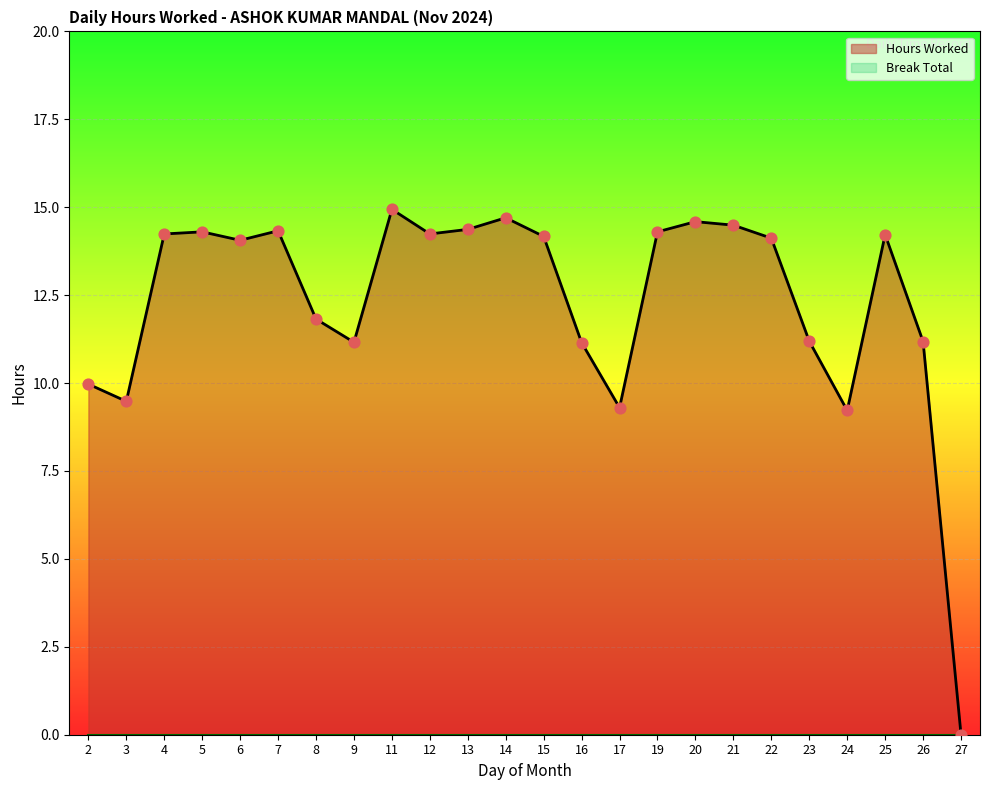

Which has a higher value, 22 or 12?

12